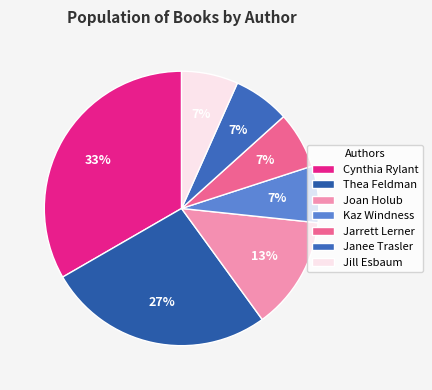

How many segments does this pie chart have?

7